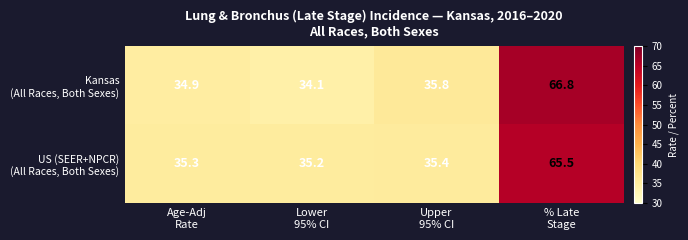

At how many categories does at least one series exceed 35?

4